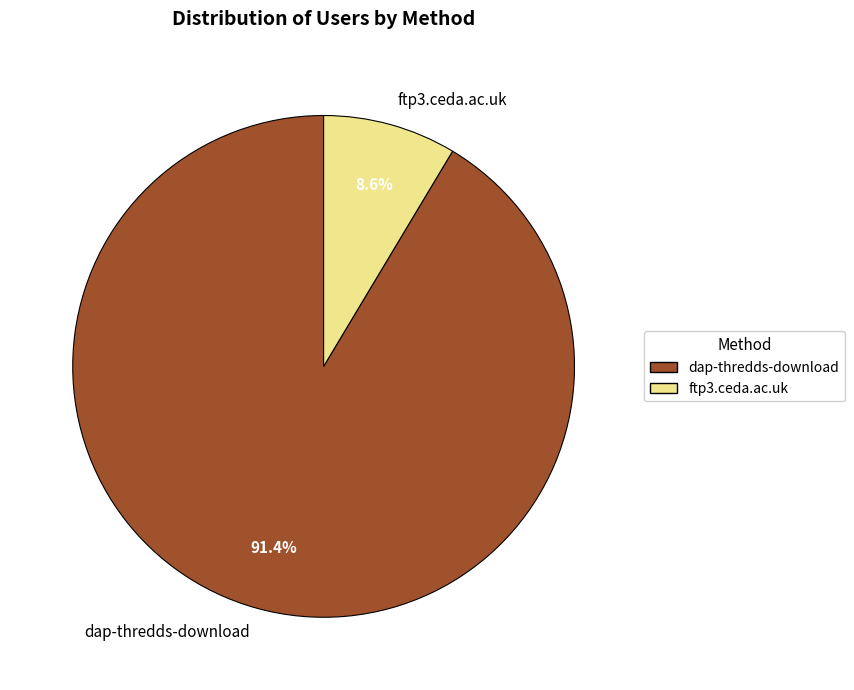

To the nearest percent, what is the average slice percentage?

50%